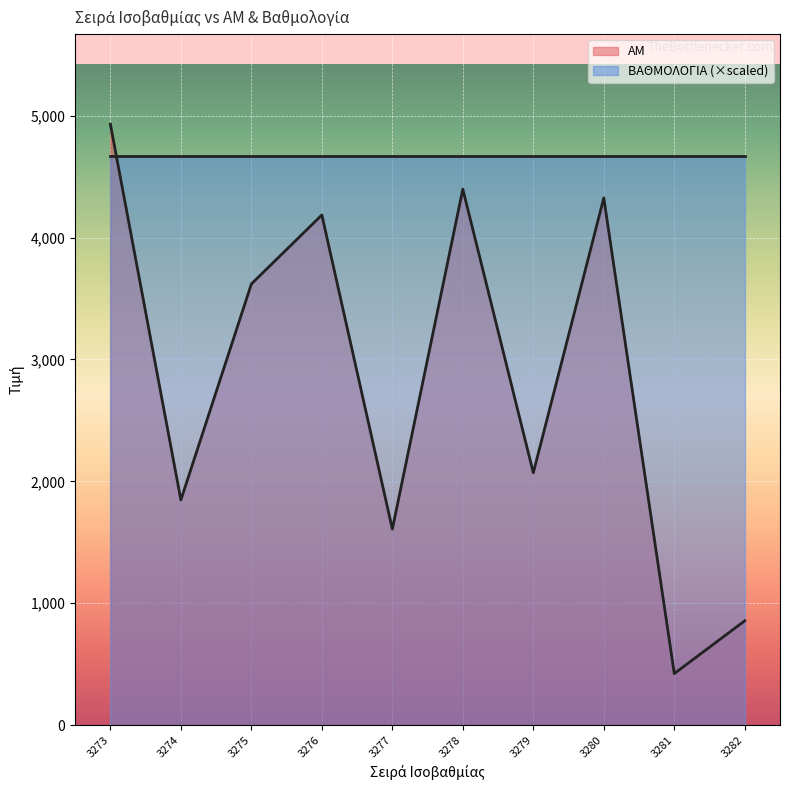

Is it true that the value at 3281 is 291?

False